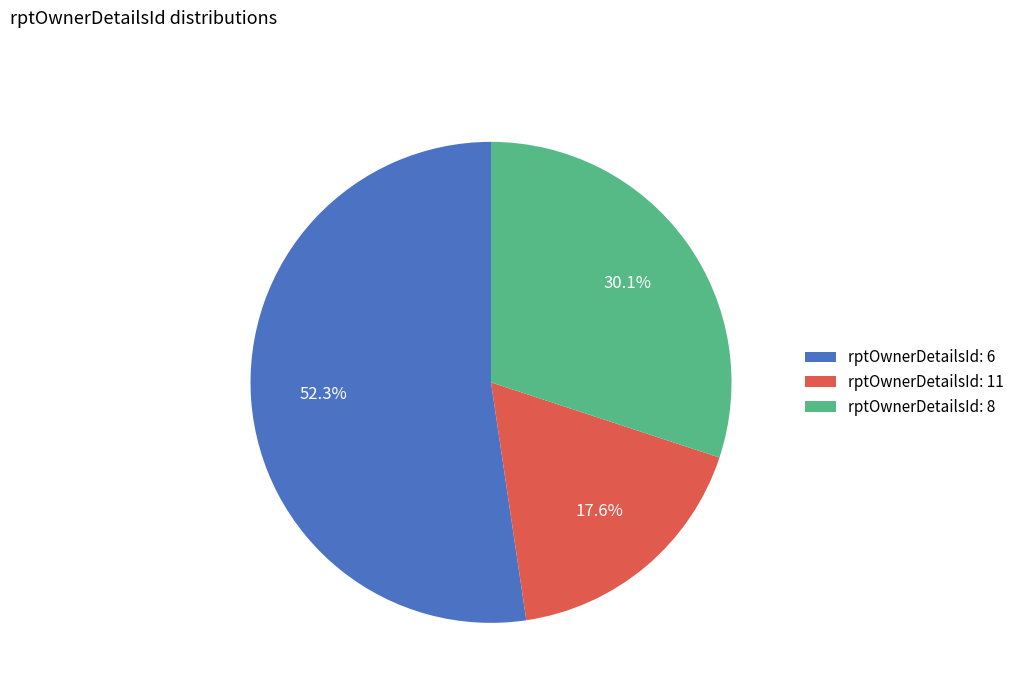

Is rptOwnerDetailsId: 6 the majority of the pie?

Yes